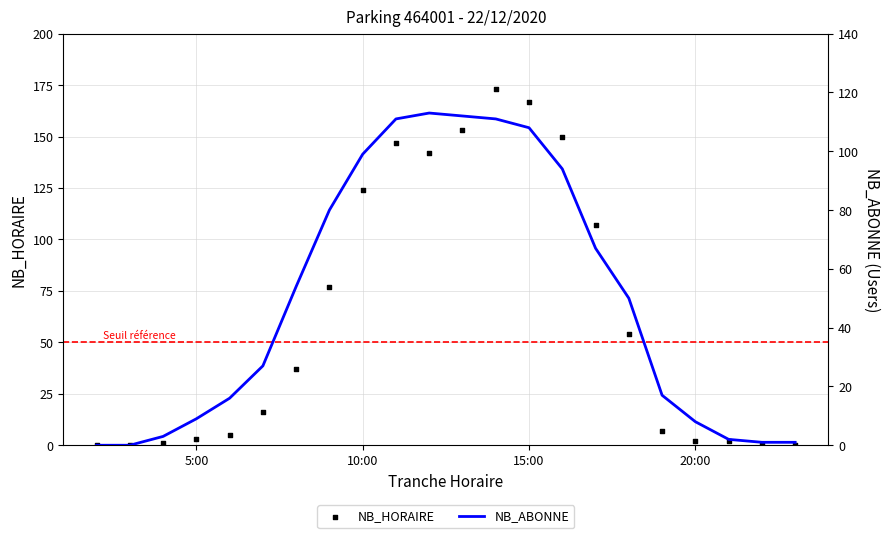

Which series has the largest Y range (max minus min)?

NB_HORAIRE